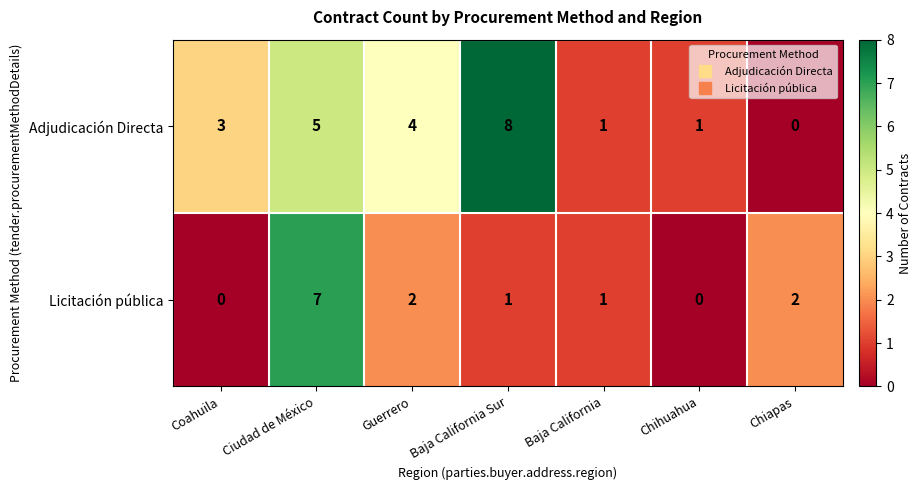

What is the sum of all Adjudicación Directa values?

22